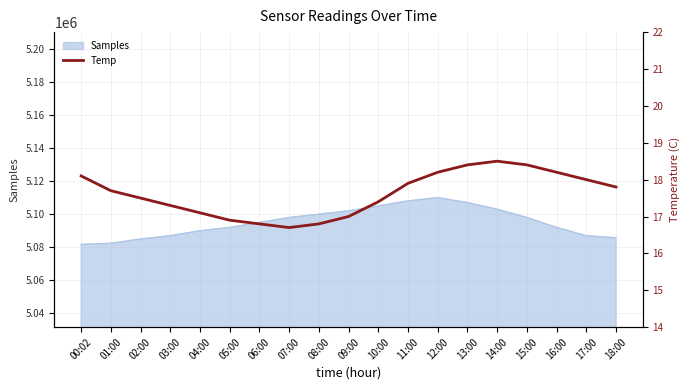

What is the maximum value for Samples?

5110000